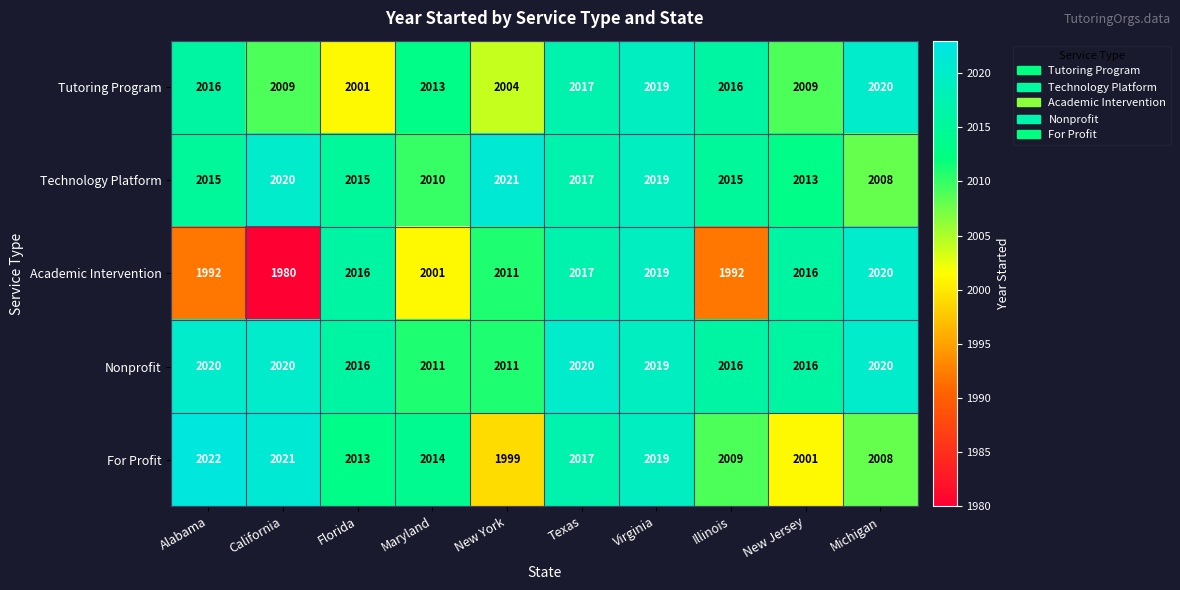

How many data points does each series have?

10